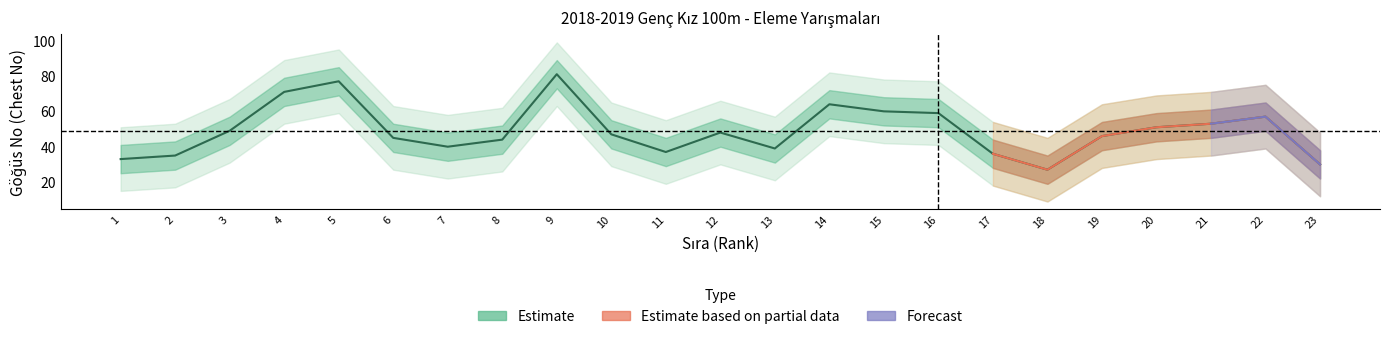

What is the average value?

49